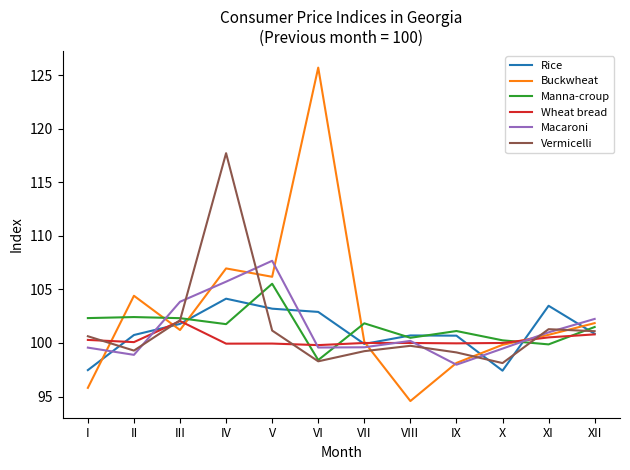

Is this an area chart (filled region under the line)?

No